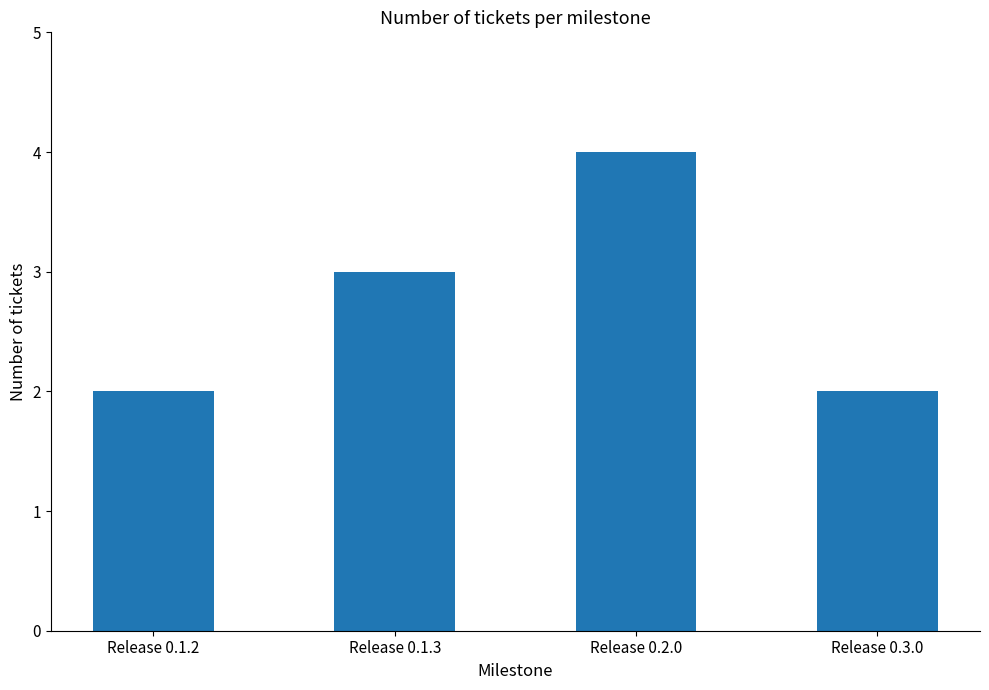

At which category does the chart reach its peak across all series?

Release 0.2.0